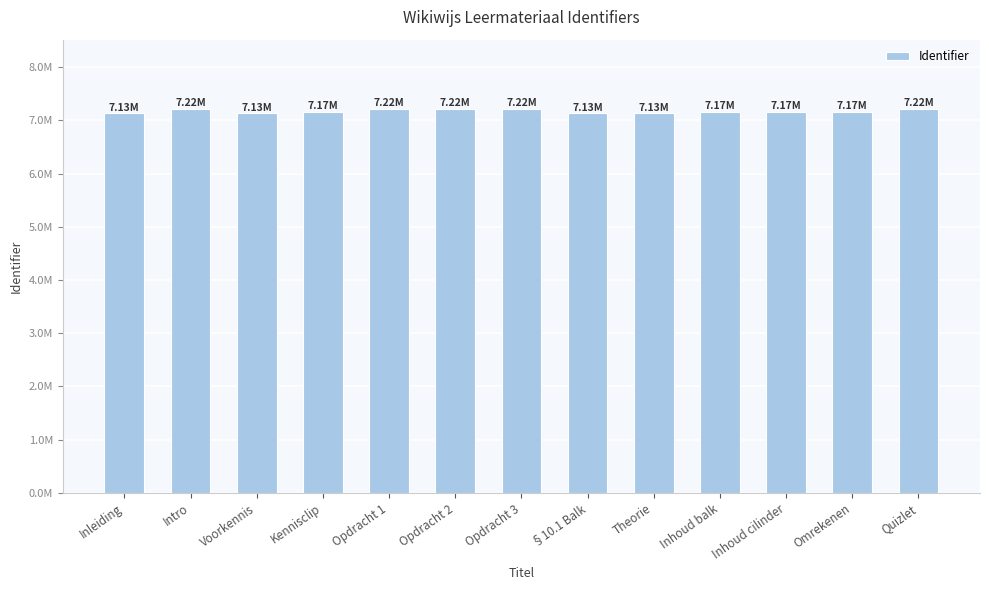

Rank the categories by value from lowest to highest.

Voorkennis, Inleiding, §10.1 Balk, Theorie, Kennisclip, Inhoud balk, Inhoud cilinder, Omrekenen, Opdracht 1, Opdracht 2, Opdracht 3, Intro, Quizlet